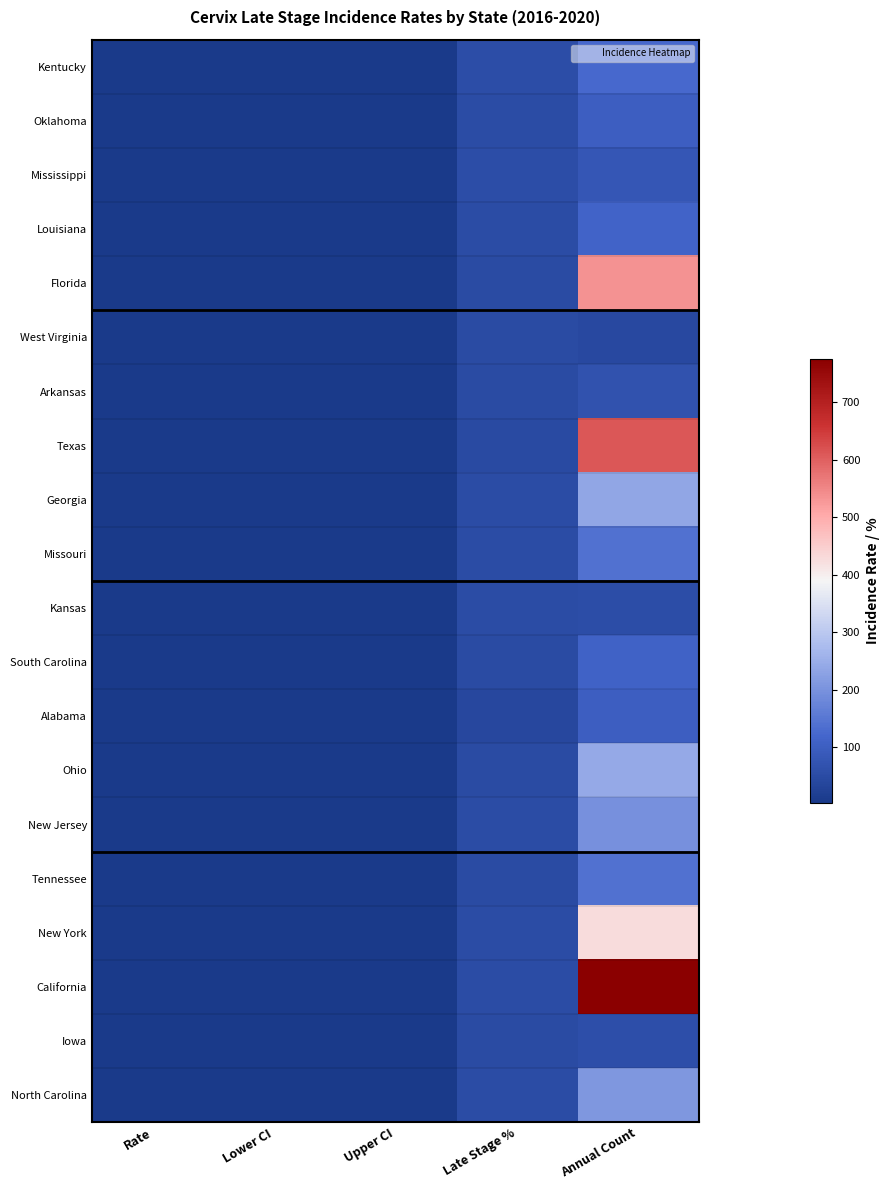

What is the minimum value shown in the chart?

3.1